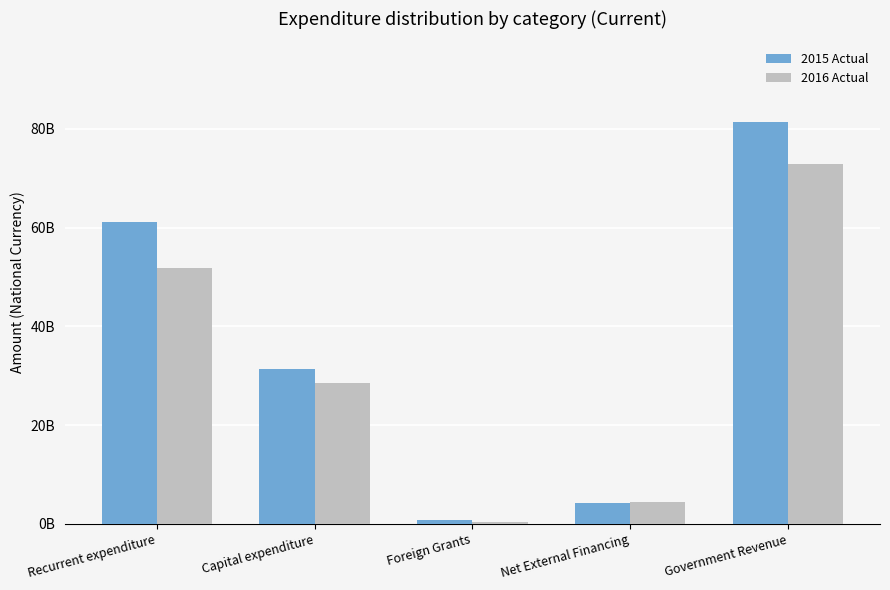

What are all the series names shown in the legend?

2015 Actual, 2016 Actual